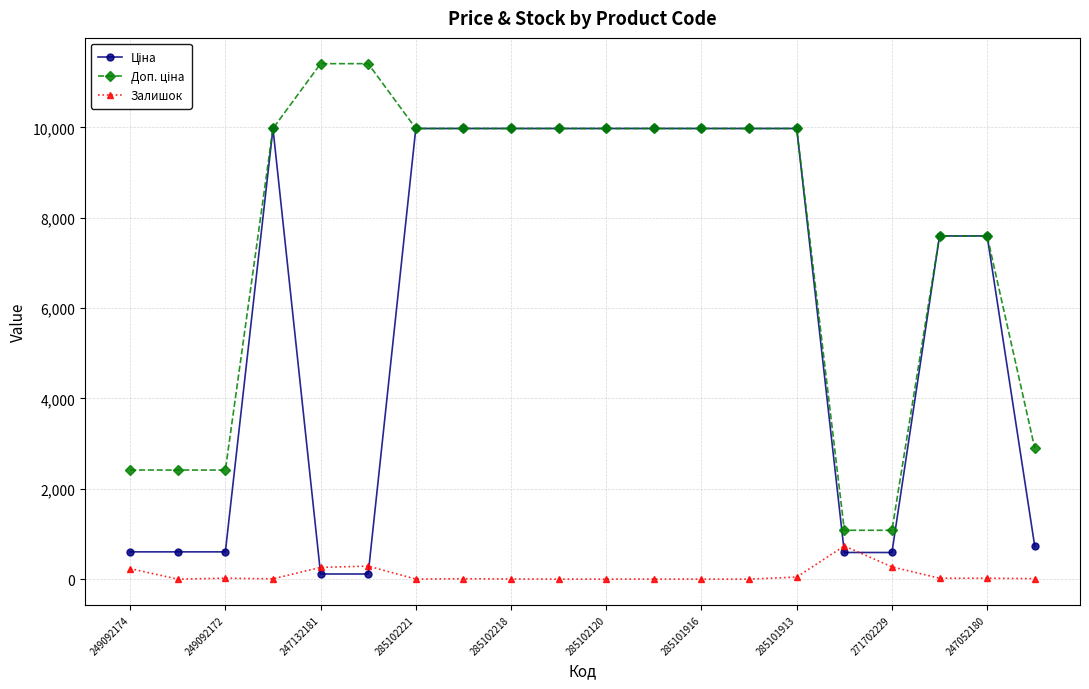

At how many categories does at least one series exceed 7219?

14